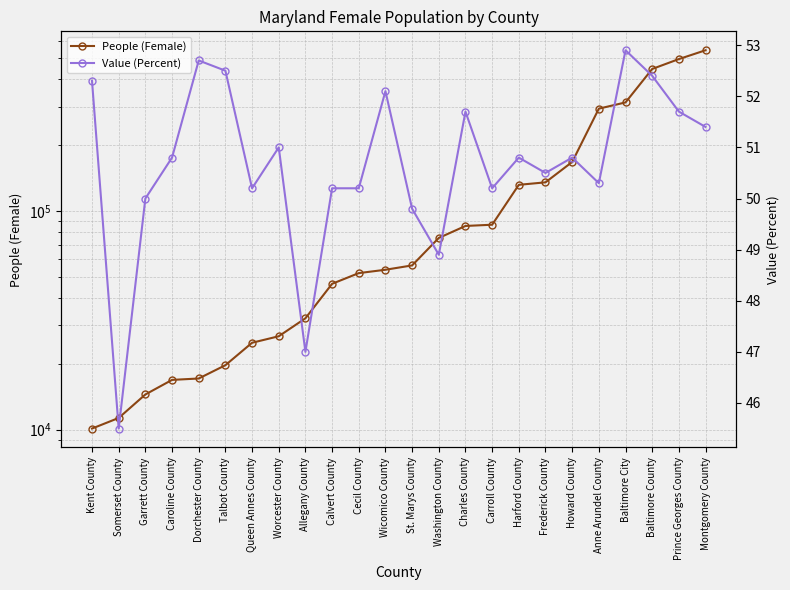

How many interior local valleys does the Value (Percent) series have?

7